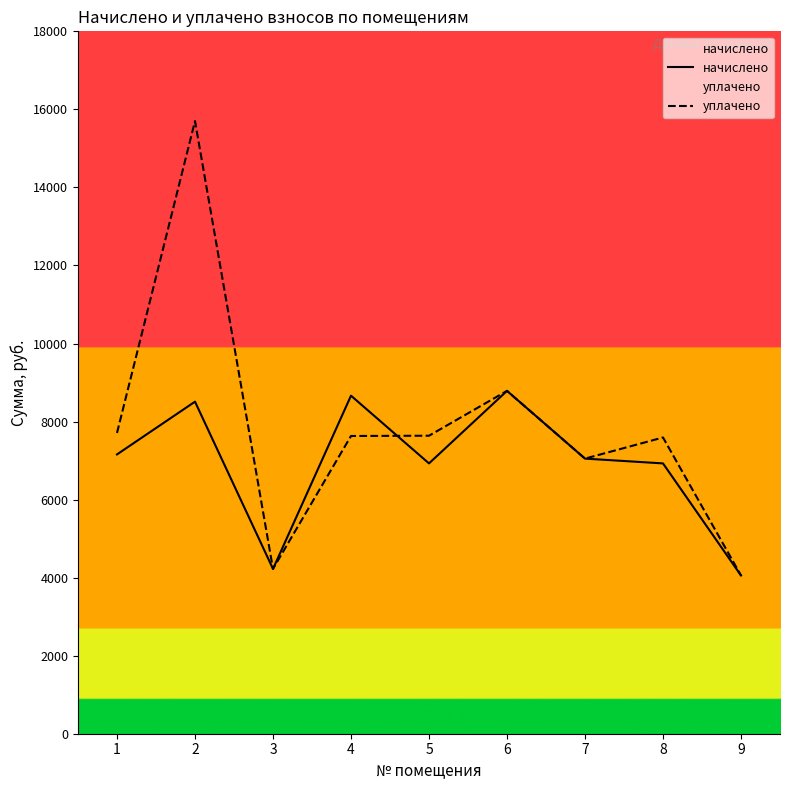

Where is the first local minimum for начислено?

3